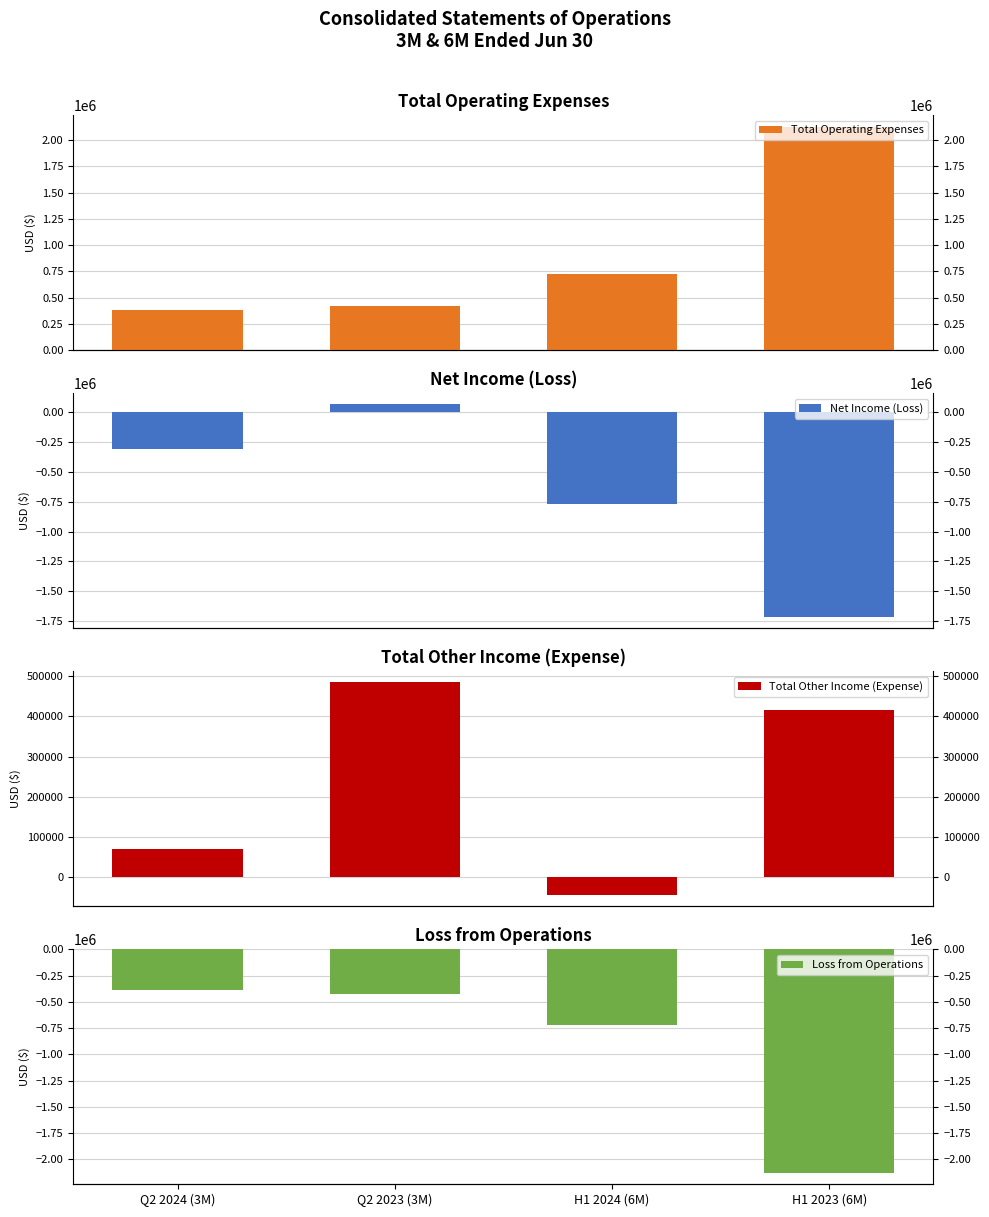

What is the average value of the Loss from Operations series?

-915014